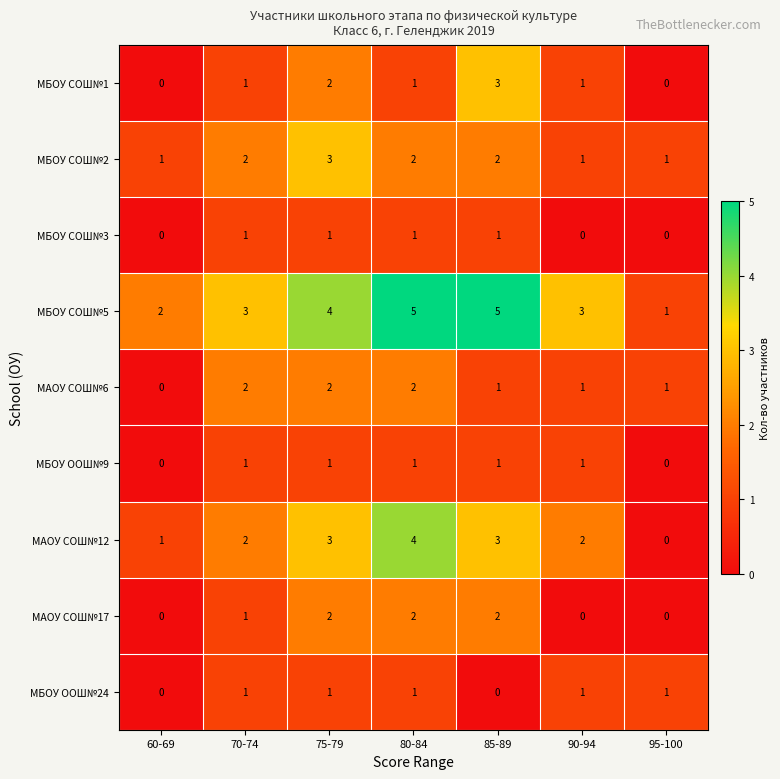

The МБОУ СОШ№5 series shows 2 at 85-89. True or false?

False